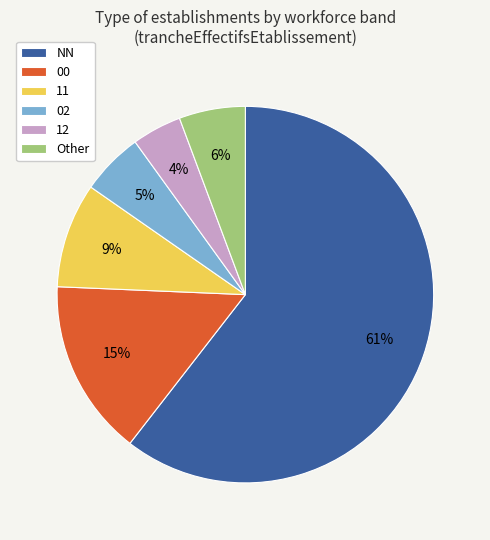

To the nearest percent, what is the average slice percentage?

17%